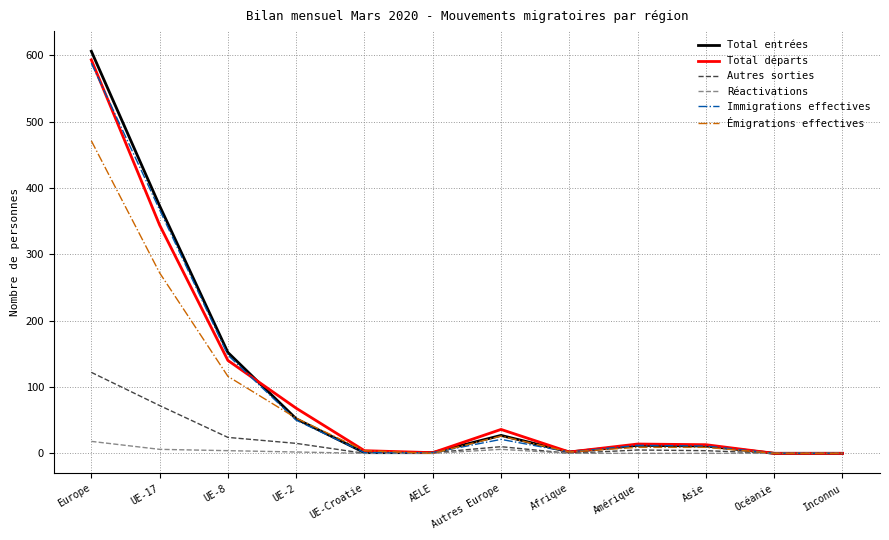

What is the difference between the maximum and minimum values in the Émigrations effectives series?

471